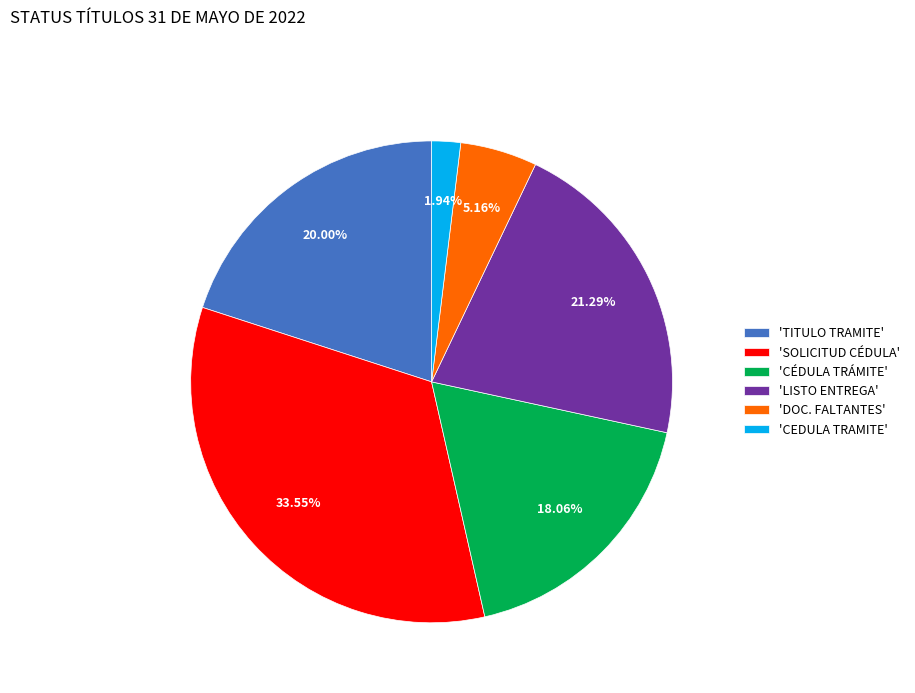

Does any single category account for the majority?

No